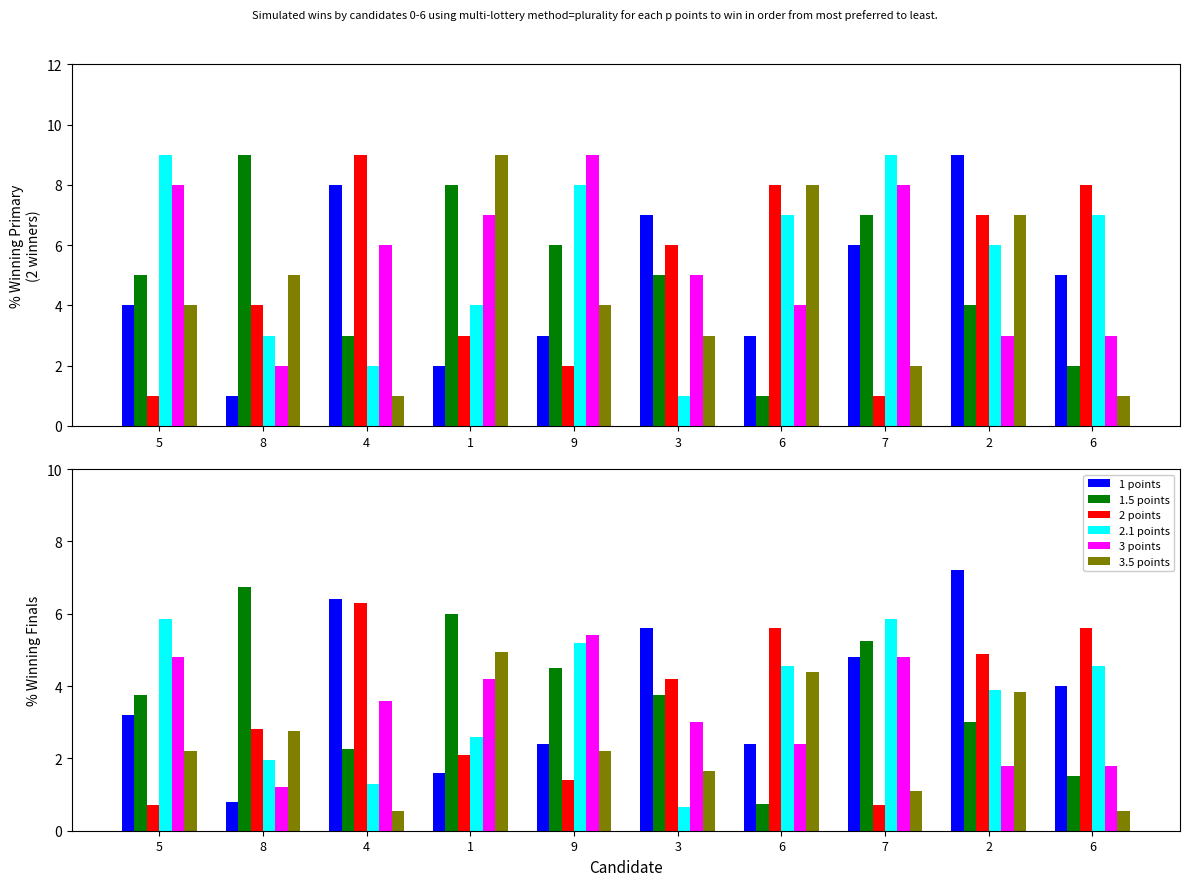

What is the highest value of the col_5 series?

9